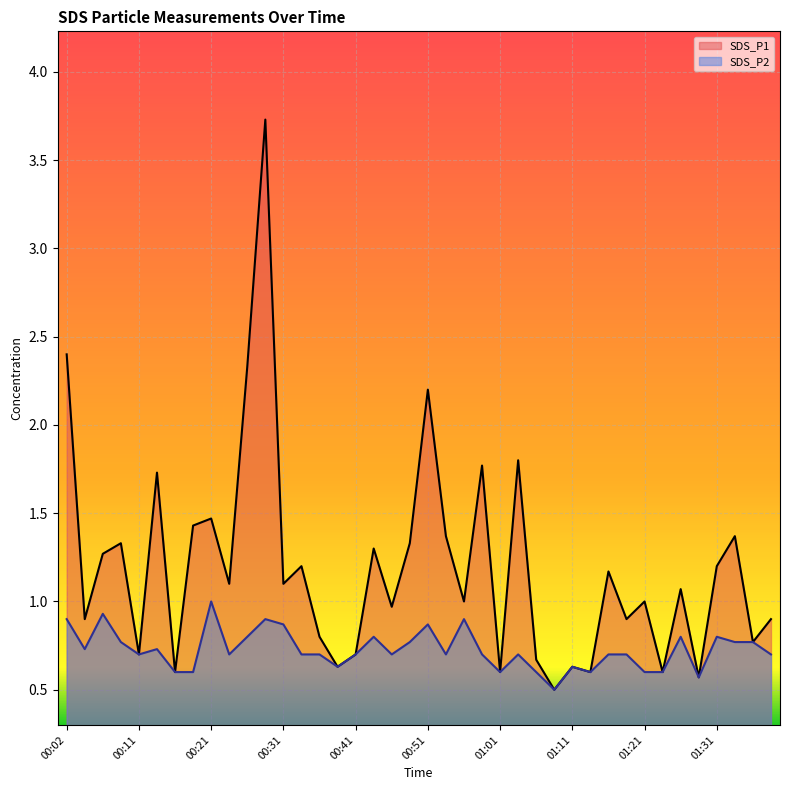

The value of SDS_P2 at 00:14 is 0.2. True or false?

False